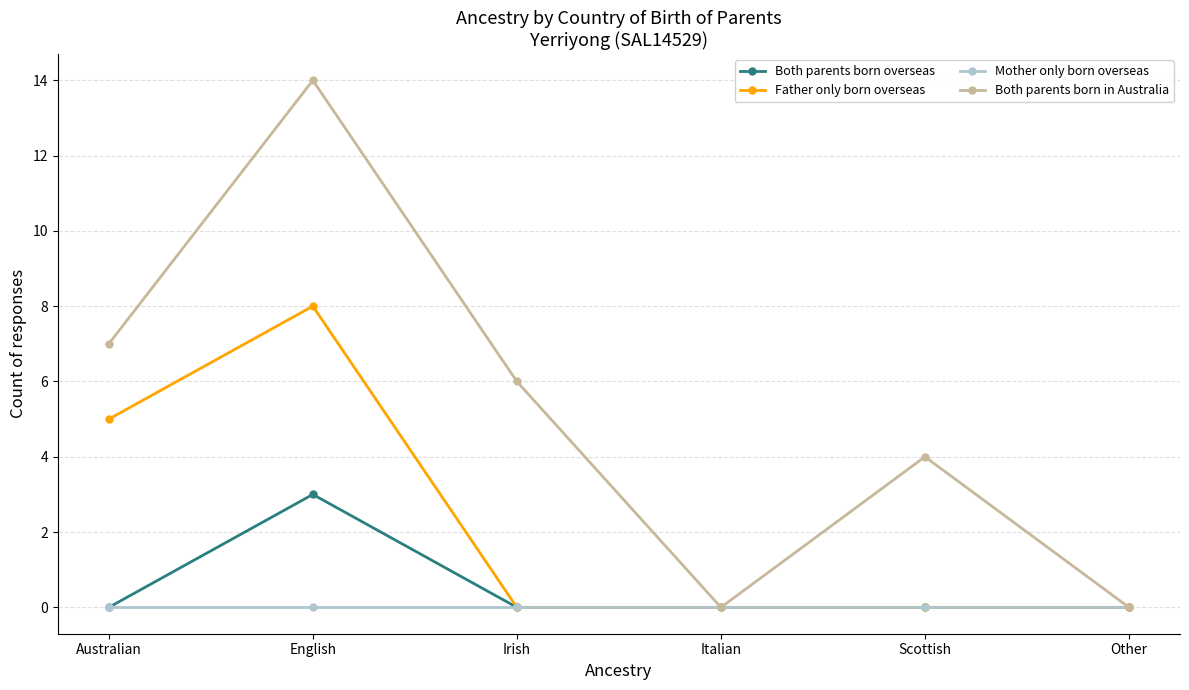

Is it true that Mother only born overseas equals 0 at Irish?

True